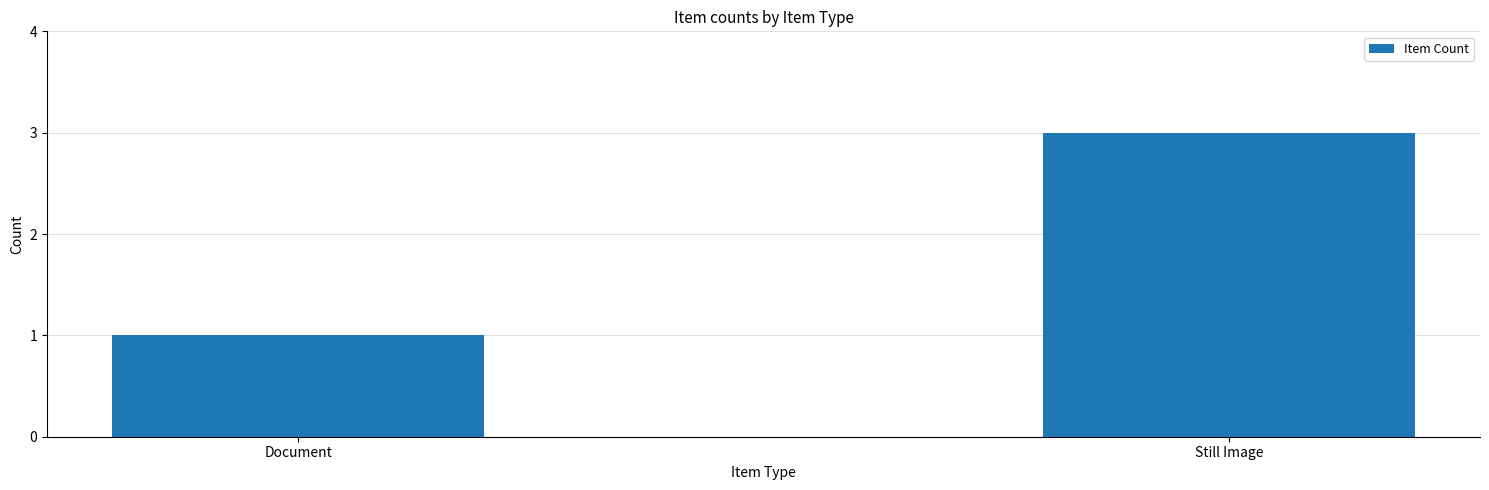

Count the number of categories in the chart.

2